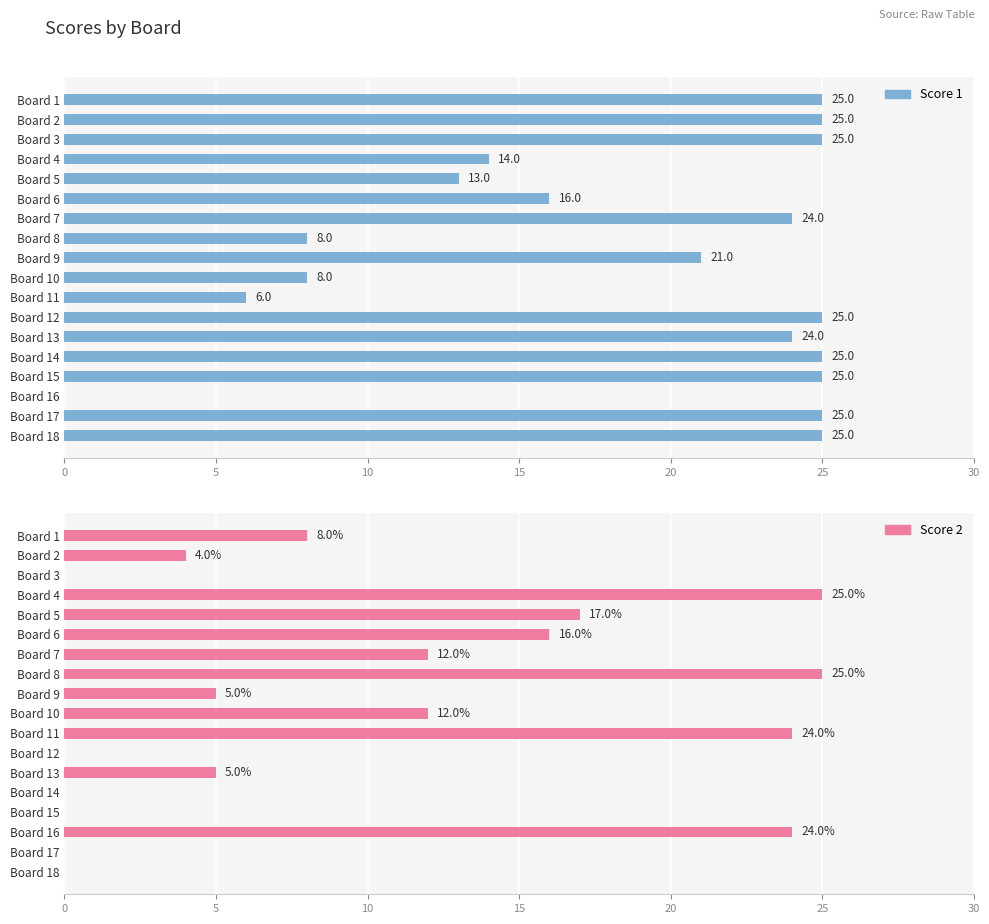

What is the difference between the maximum and minimum values in the Score 1 series?

25